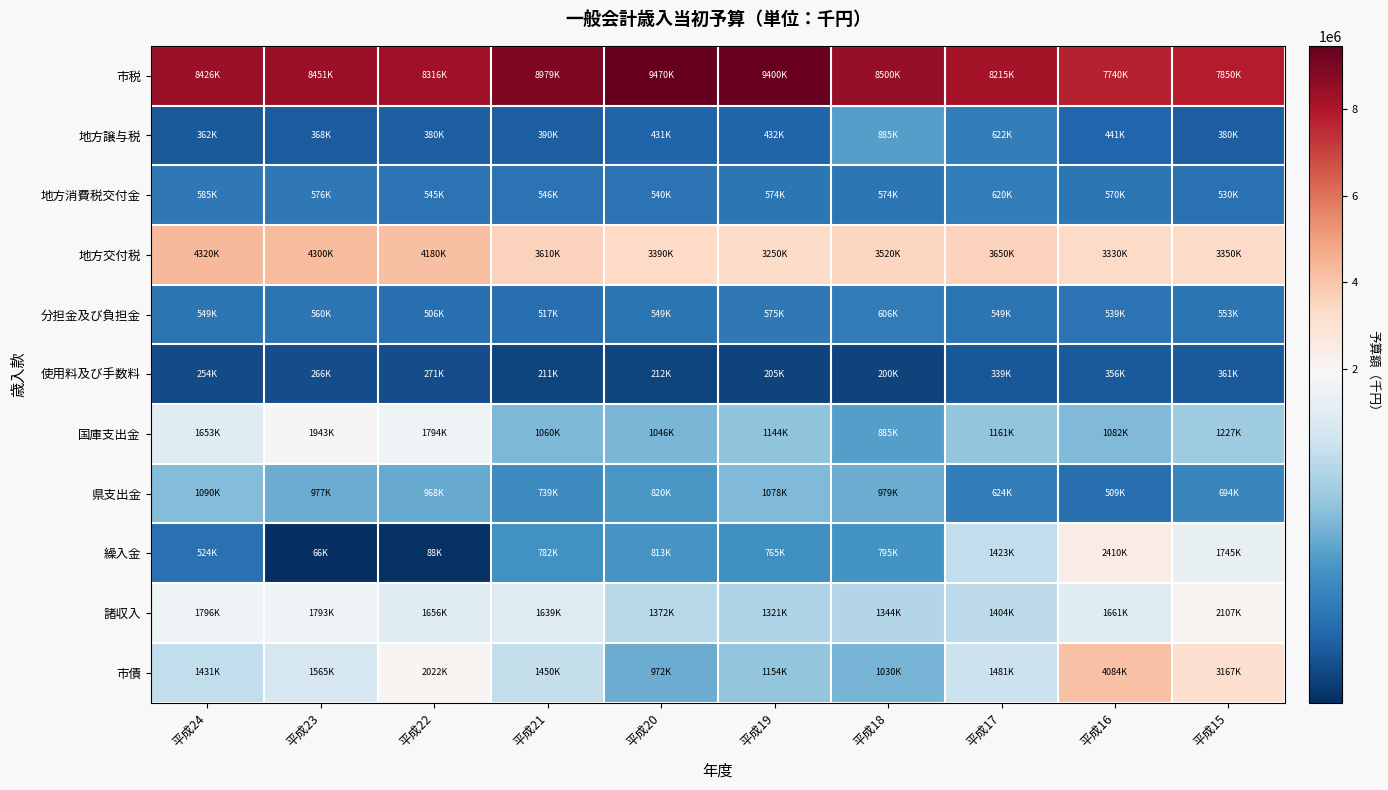

Which series has the widest spread of values?

市債